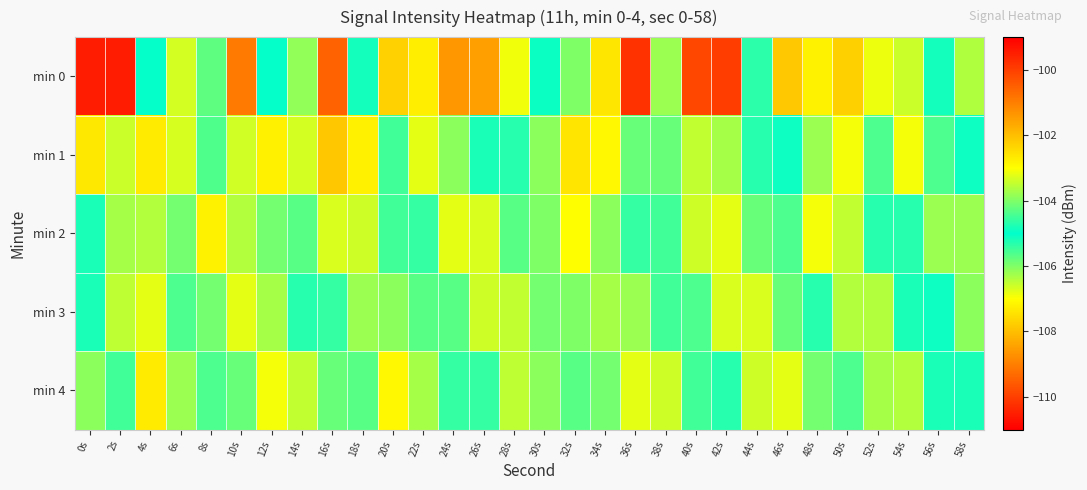

What is the total value across all series at 56s?

-527.1